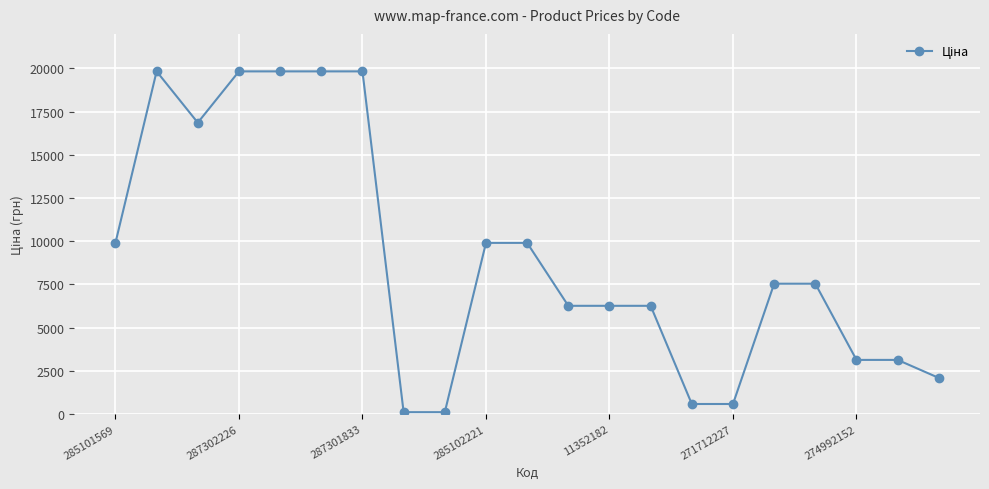

How many lines are shown in the chart?

1